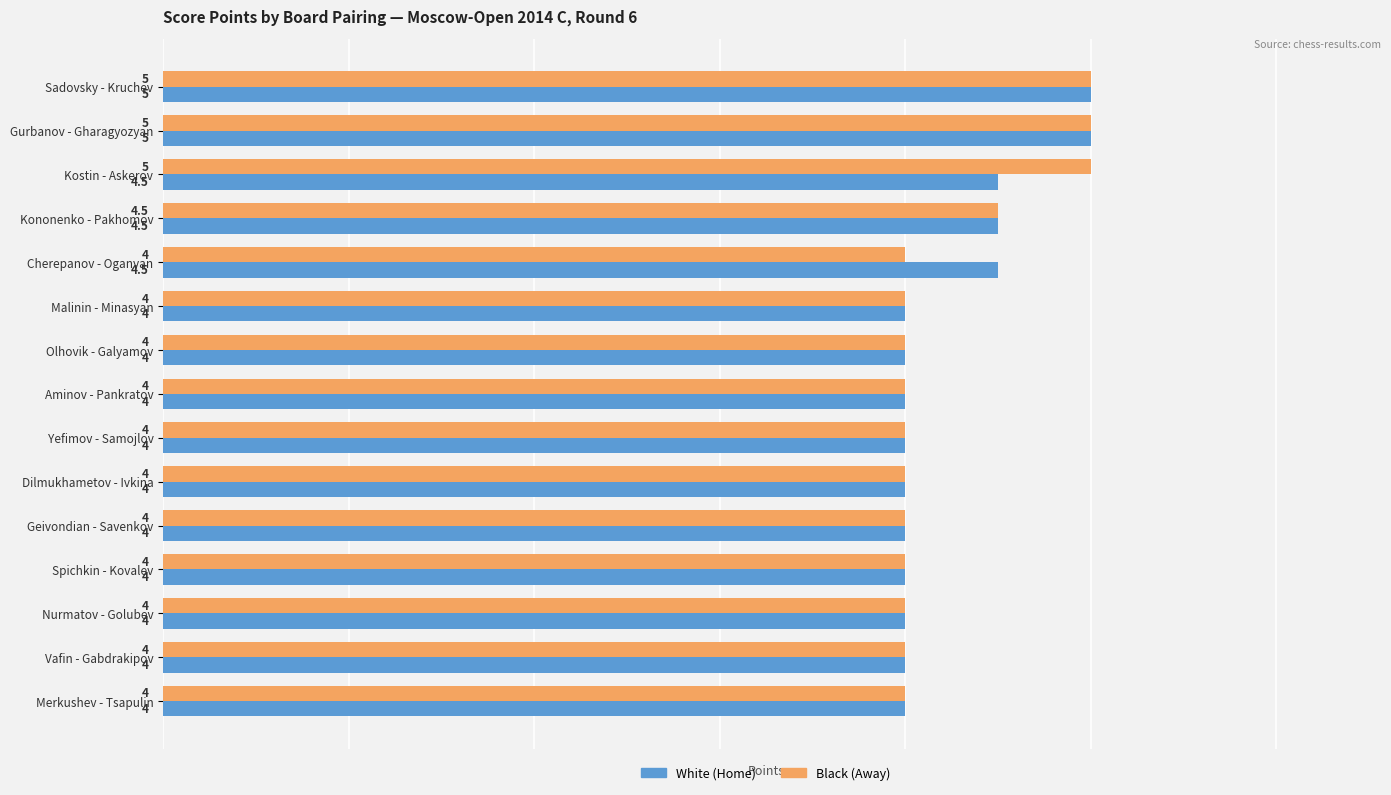

Which series changed the most between Kostin - Askerov and Geivondian - Savenkov?

Black (Away)